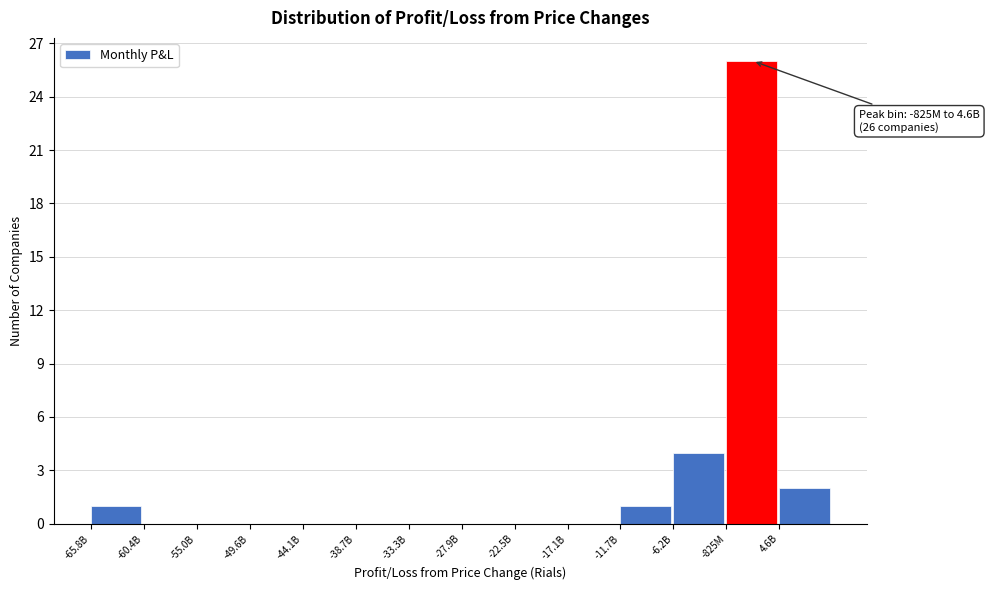

Reading left to right, transcribe all the data shown in this chart.

-65.8B=1	-60.4B=0	-55.0B=0	-49.6B=0	-44.1B=0	-38.7B=0	-33.3B=0	-27.9B=0	-22.5B=0	-17.1B=0	-11.7B=1	-6.2B=4	-825M=26	4.6B=2